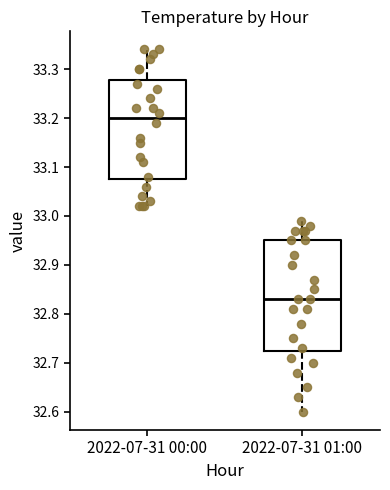

Comparing the boxes themselves (not the whiskers), which one is the tallest?

2022-07-31 01:00